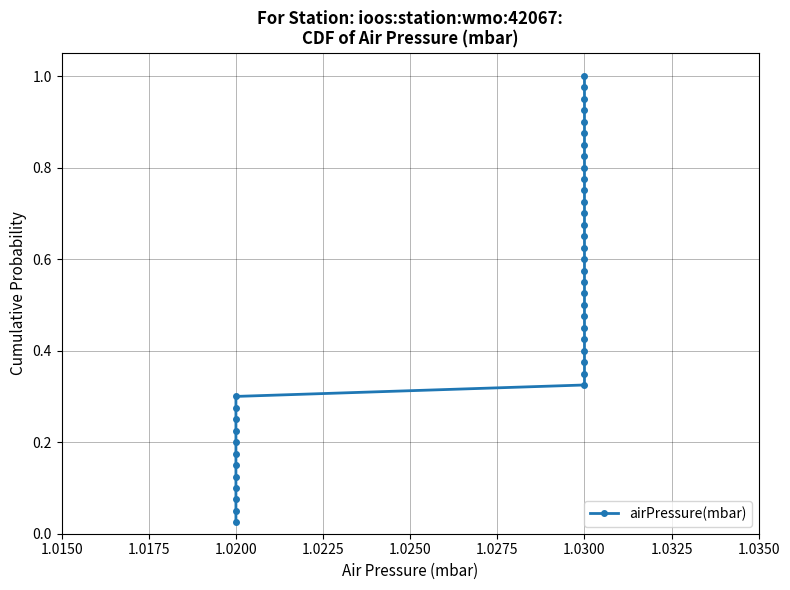

Reading left to right, what are all the values shown in this chart?

0.0	0.1	0.1	0.1	0.1	0.1	0.2	0.2	0.2	0.2	0.3	0.3	0.3	0.3	0.4	0.4	0.4	0.5	0.5	0.5	0.5	0.6	0.6	0.6	0.6	0.7	0.7	0.7	0.7	0.8	0.8	0.8	0.8	0.8	0.9	0.9	0.9	0.9	1.0	1.0